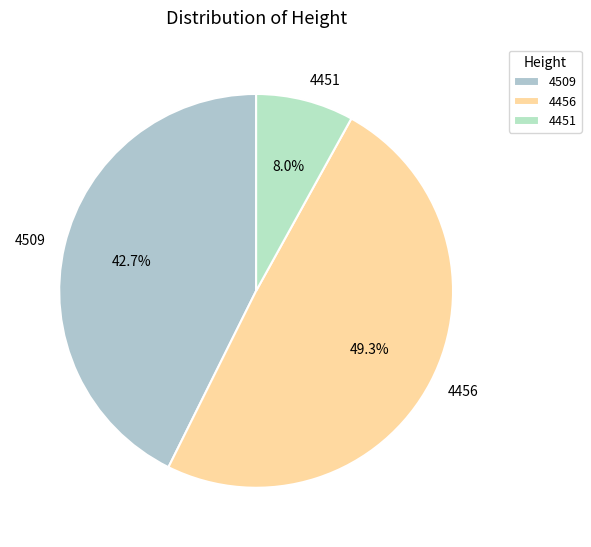

The 4451 slice represents 13% of the pie. True or false?

False